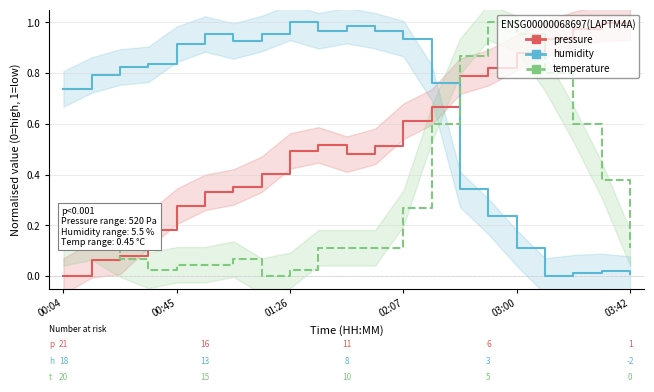

How many intersections are there between humidity and pressure?

1